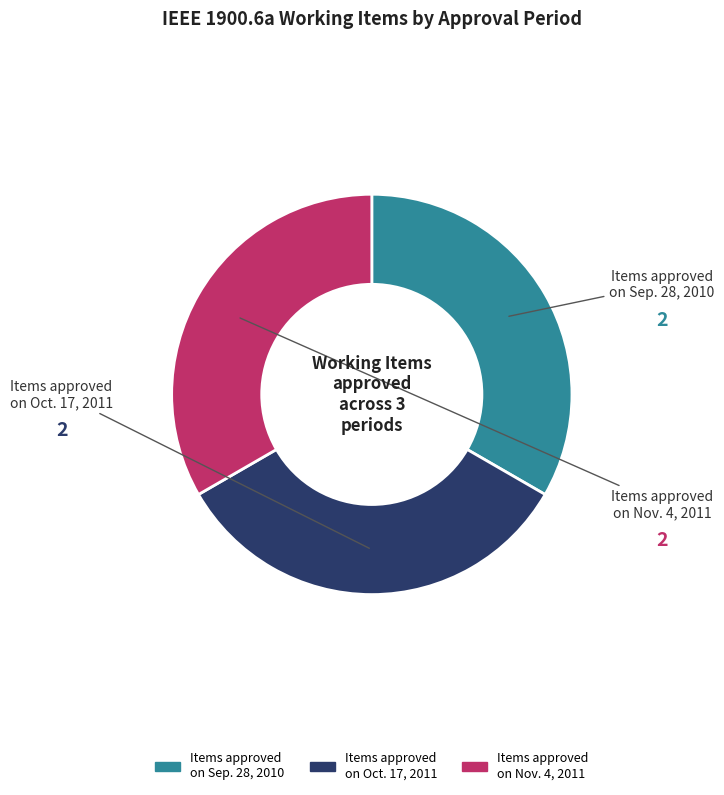

Is there a majority slice in this chart?

No